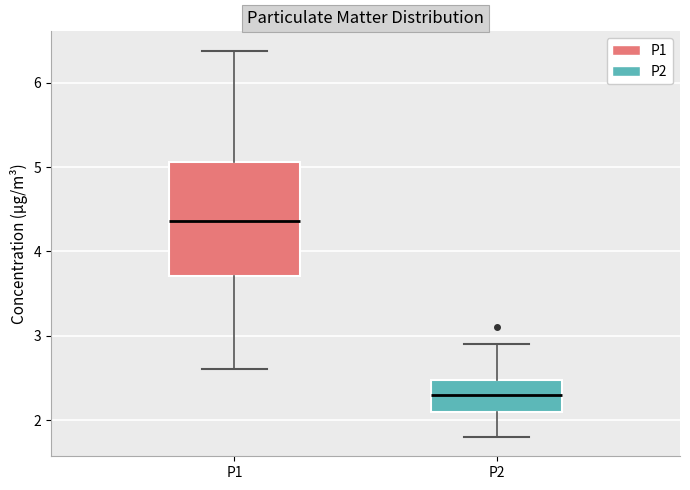

Which box's median line is the lowest?

P2